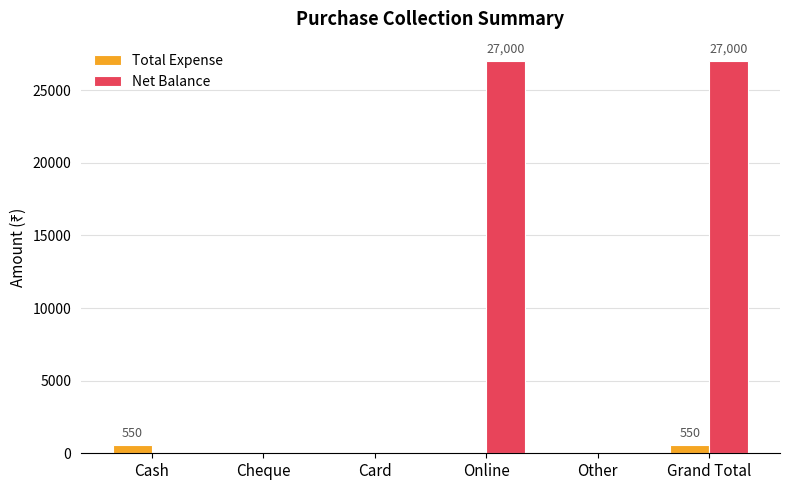

Which series has the largest total across all categories?

Net Balance